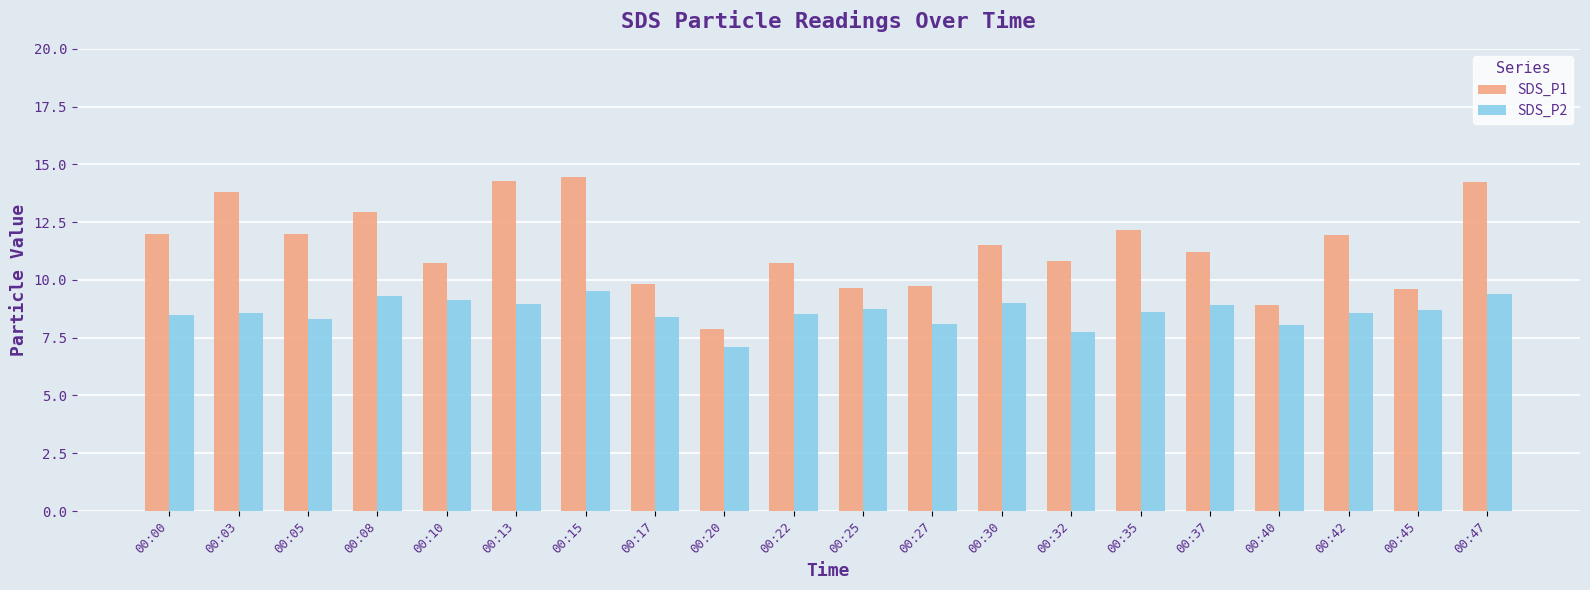

How many values in the SDS_P1 series exceed 11?

11